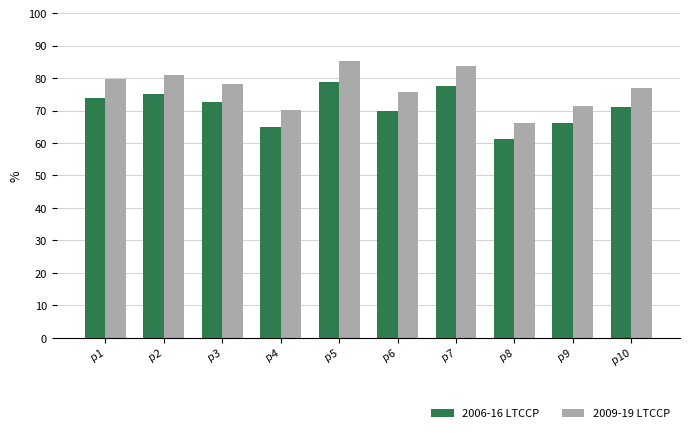

At which category is the sum across all series the highest?

p5